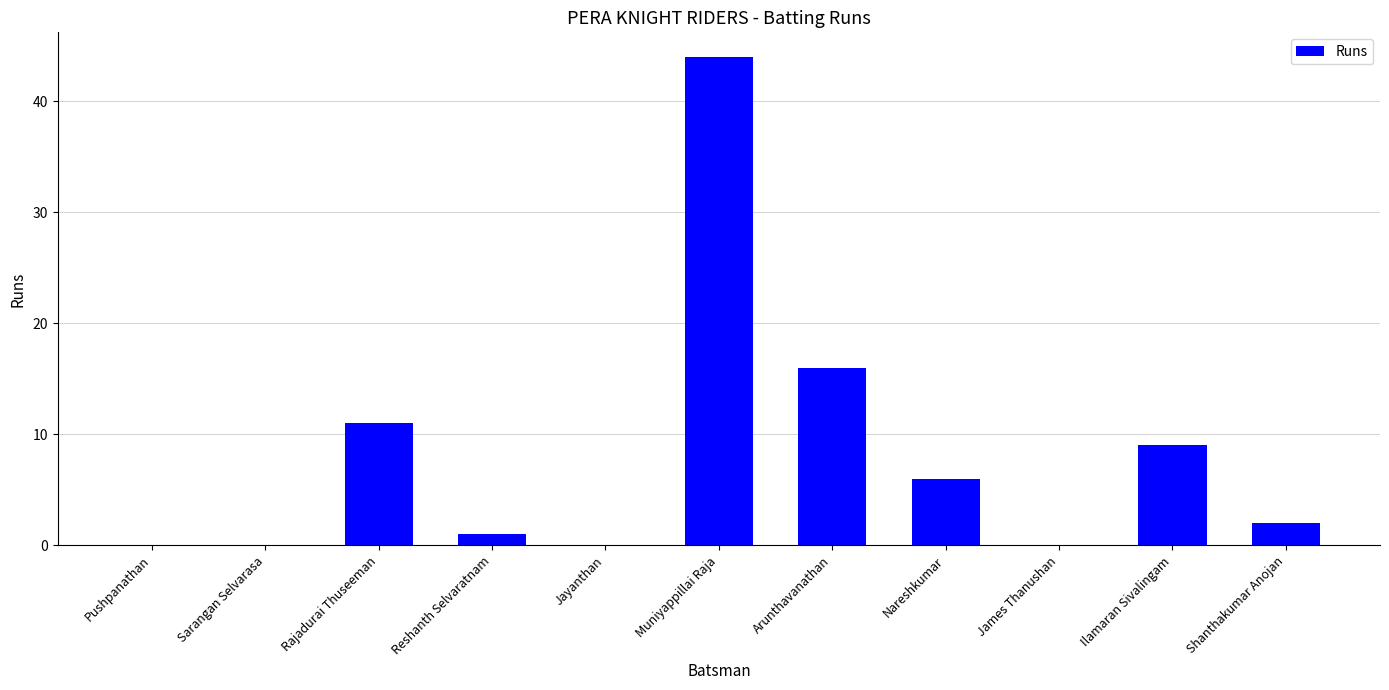

Is it true that the value at Jayanthan is -30?

False